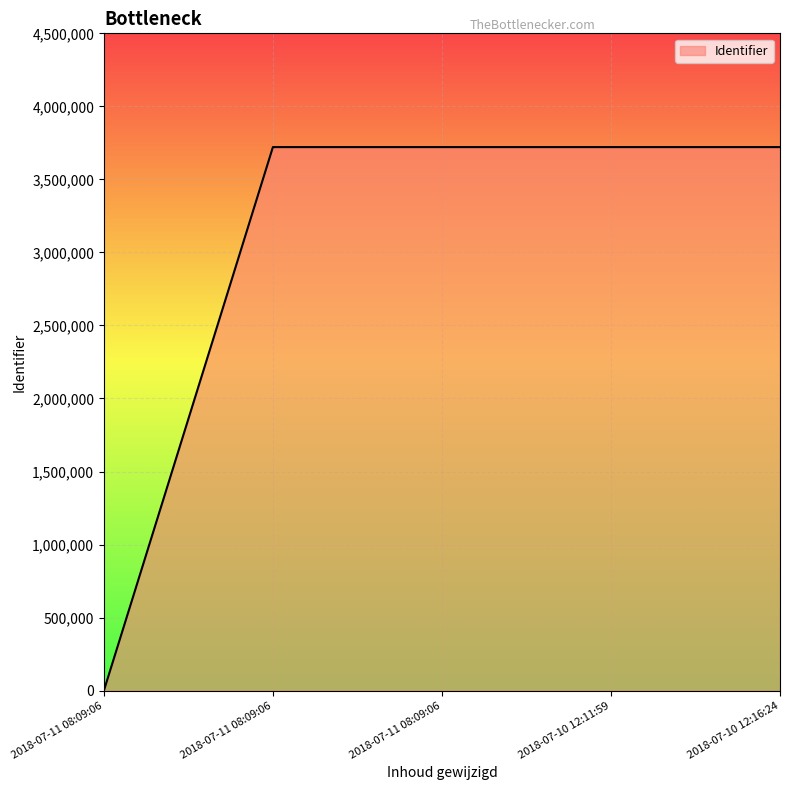

How many lines are shown in the chart?

1